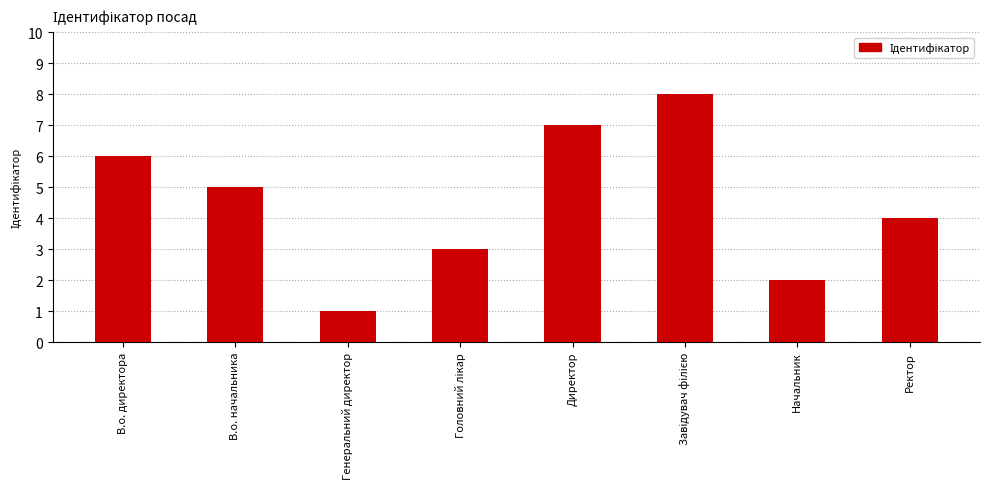

What is the difference between the maximum and second lowest values?

6